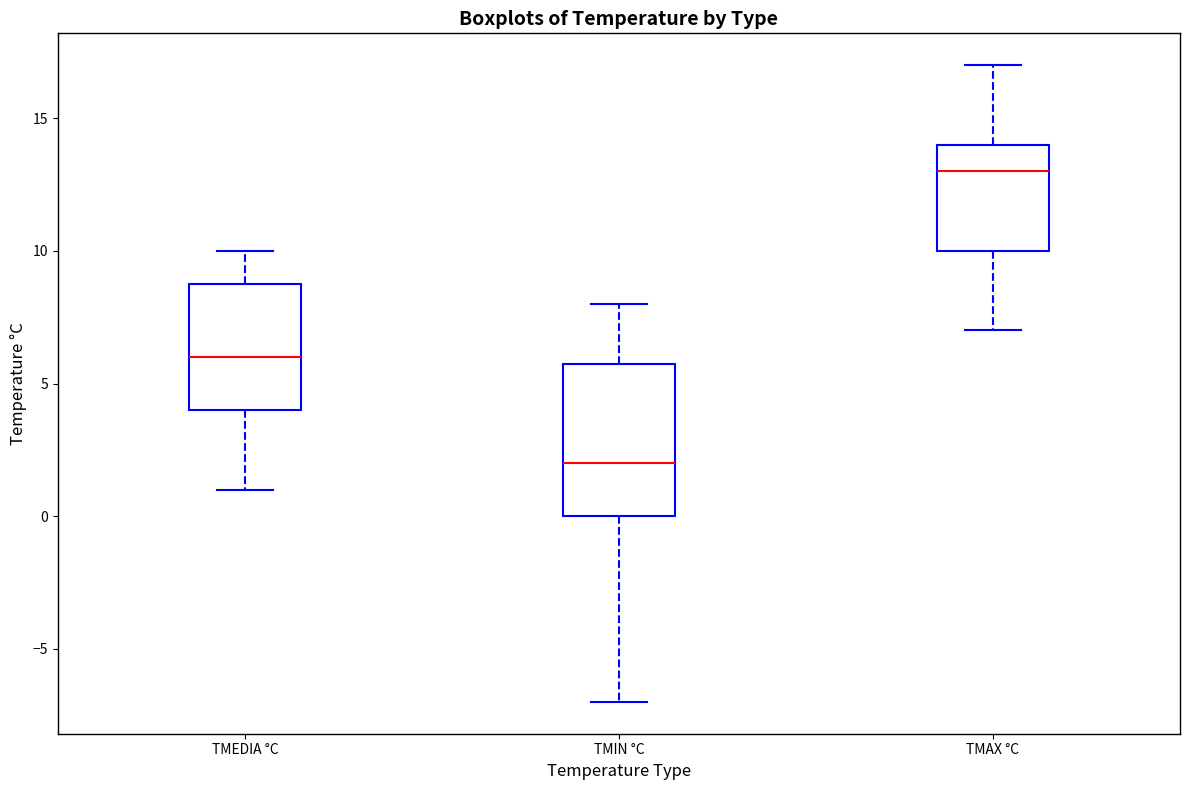

Reading left to right, transcribe this box plot: for each box, give where its median line is, the range the box spans, and where its two whiskers end, as read against the y-axis. The values are not printed on the chart, so give them approximately, as read against the axis.

TMEDIA °C: median 6, box 4 to 9, whiskers 1 to 10
TMIN °C: median 2, box 0 to 6, whiskers -7 to 8
TMAX °C: median 13, box 10 to 14, whiskers 7 to 17